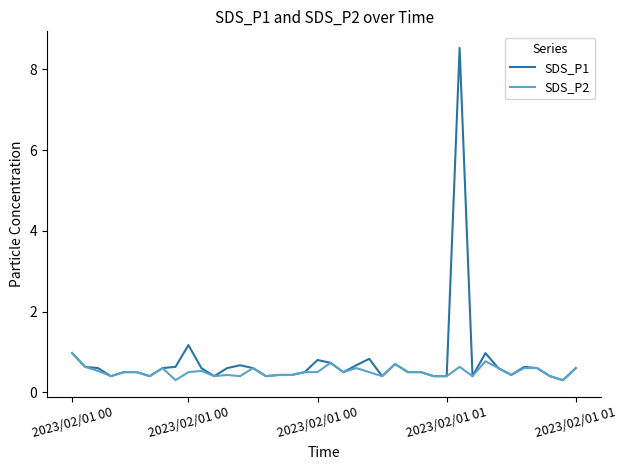

What is the maximum value shown in the chart?

8.5